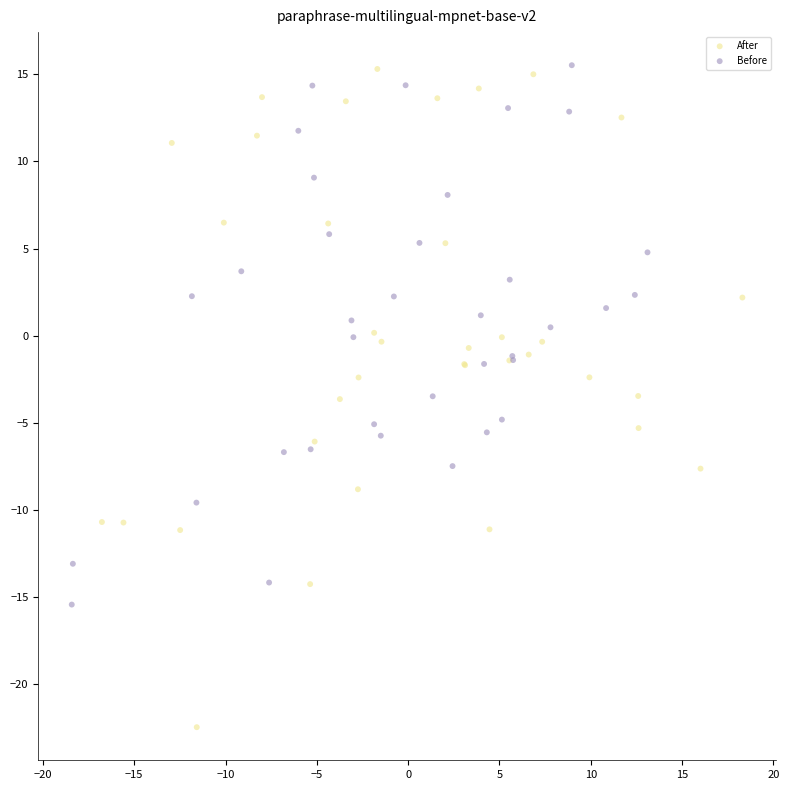

Which series has the largest Y range (max minus min)?

After